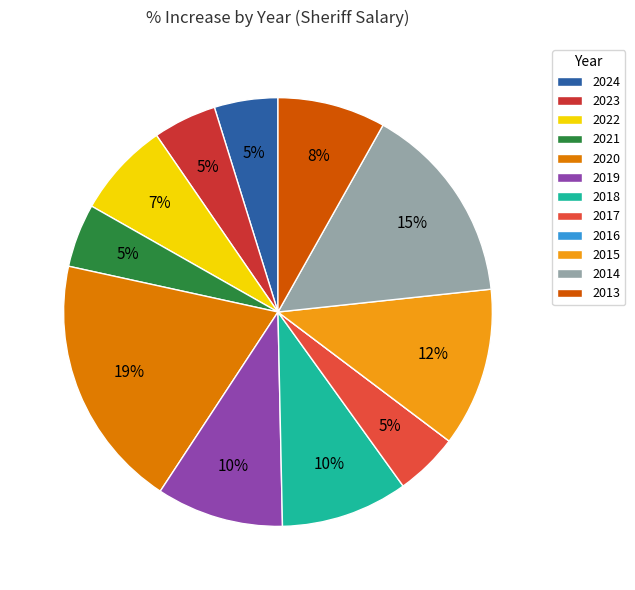

True or false: 2023 accounts for 16% of the total.

False